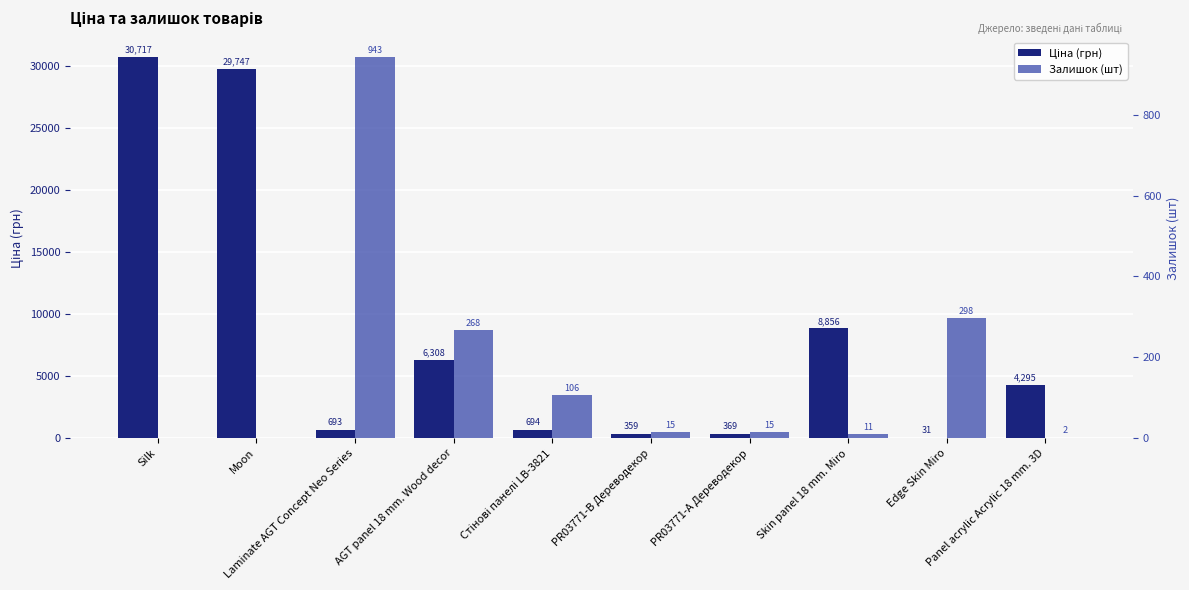

What is the total value across all series at AGT panel 18 mm. Wood decor?

6576.8